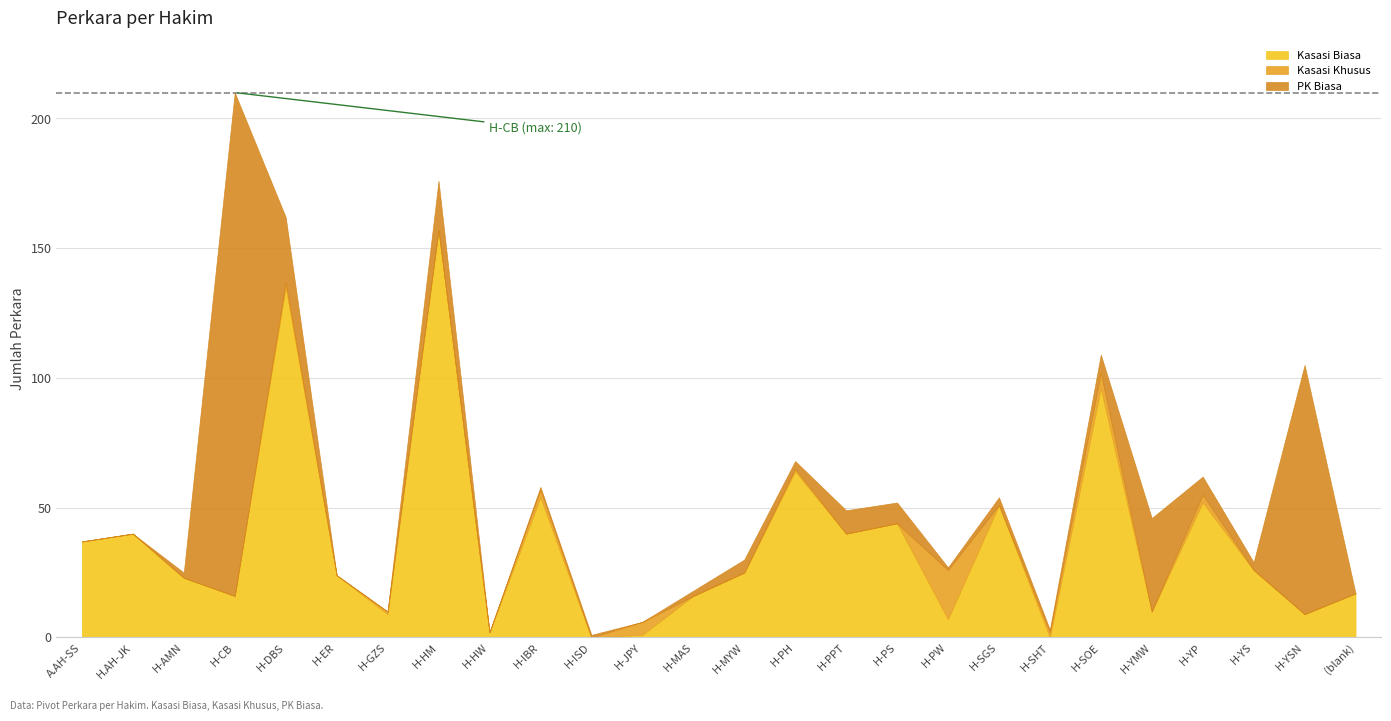

At which category does the data reach its first local valley?

H-AMN